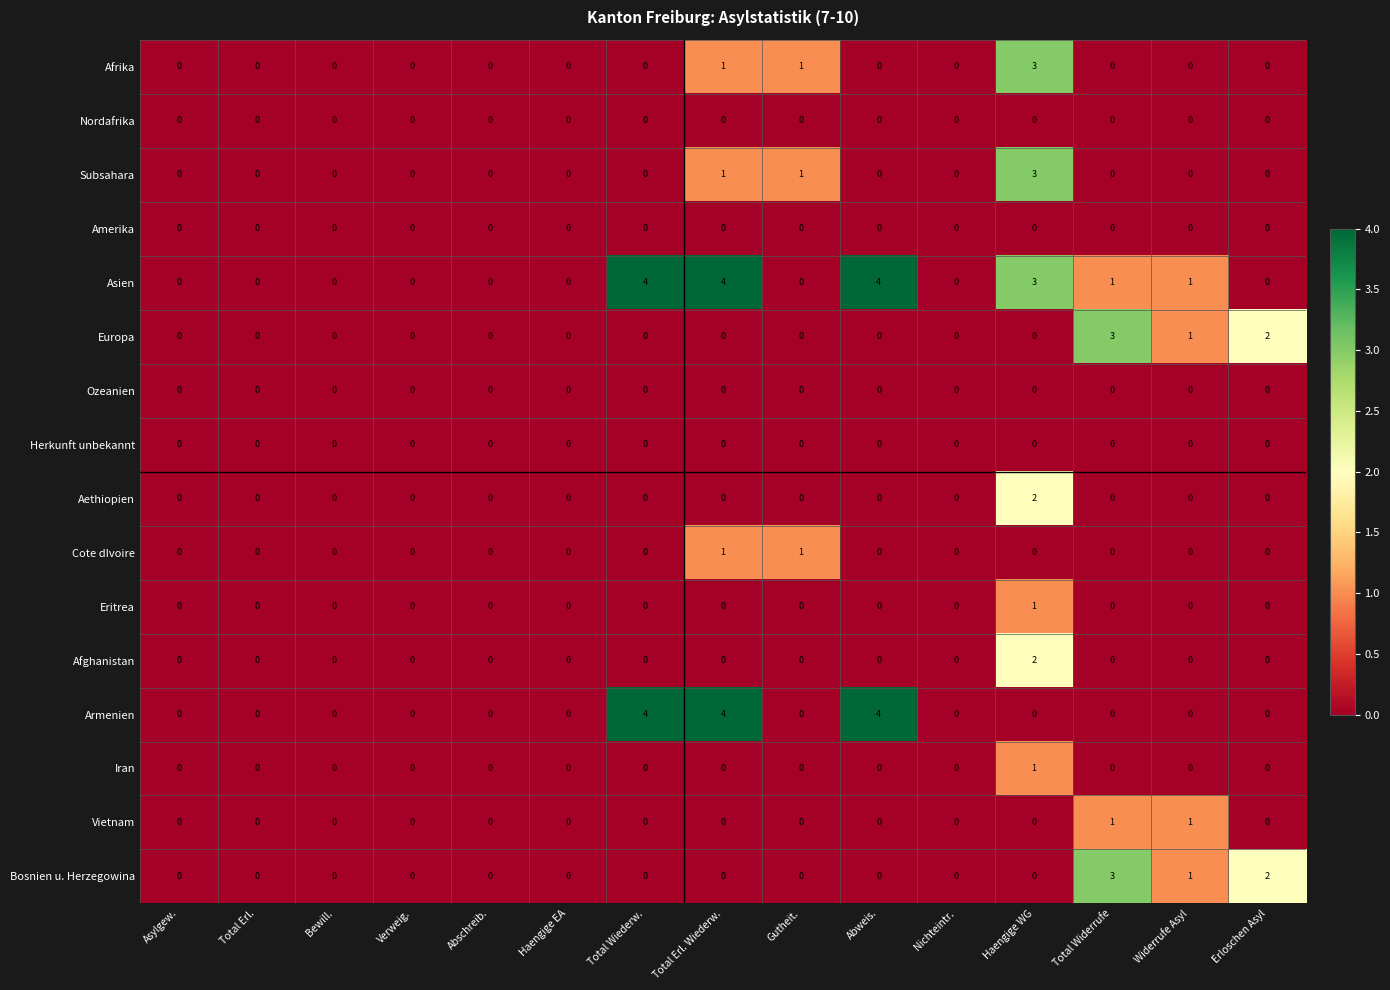

How many Armenien values are between 0 and 1?

12